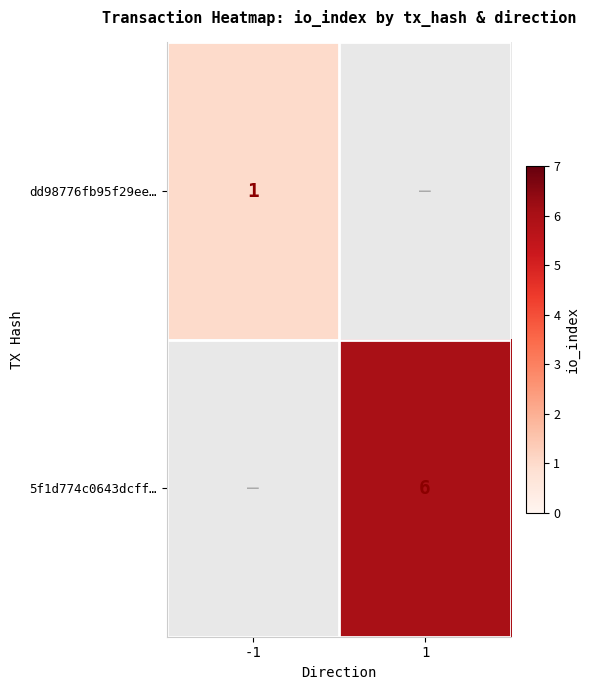

How many distinct data groups are displayed?

2